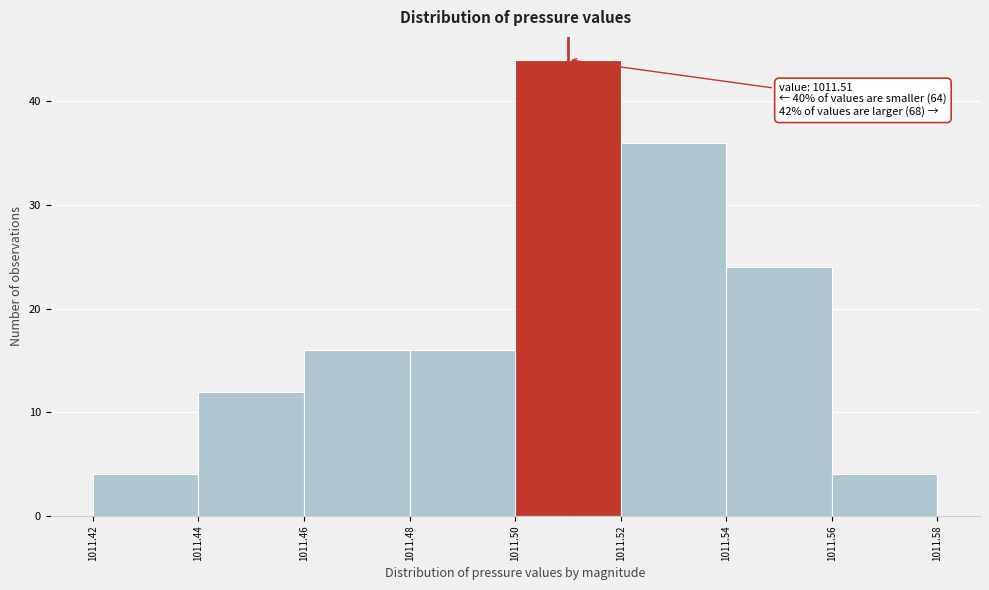

Over which range of the x-axis is the bar tallest?

1011.50 to 1011.52